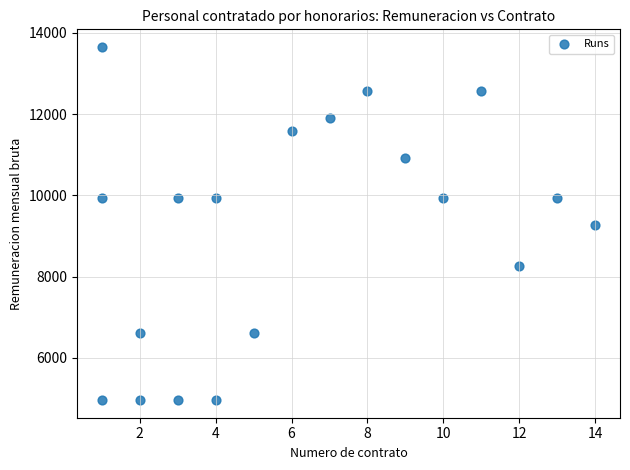

What is the range of Y values (max minus min)?

8689.2